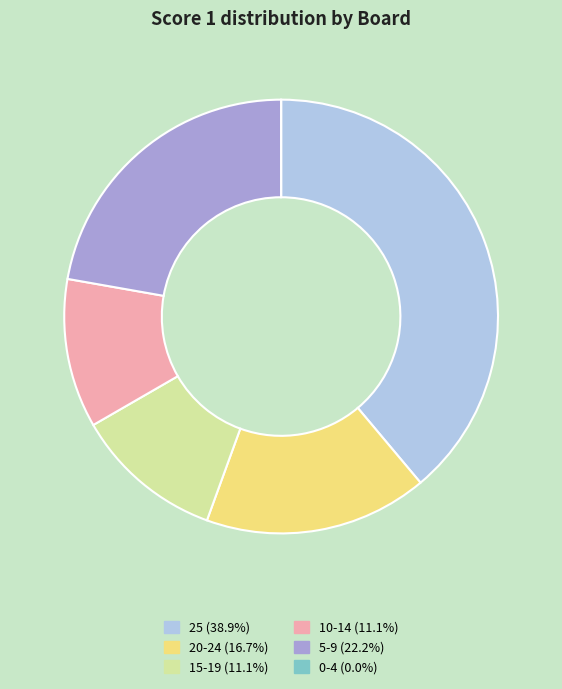

Does any single category account for the majority?

No